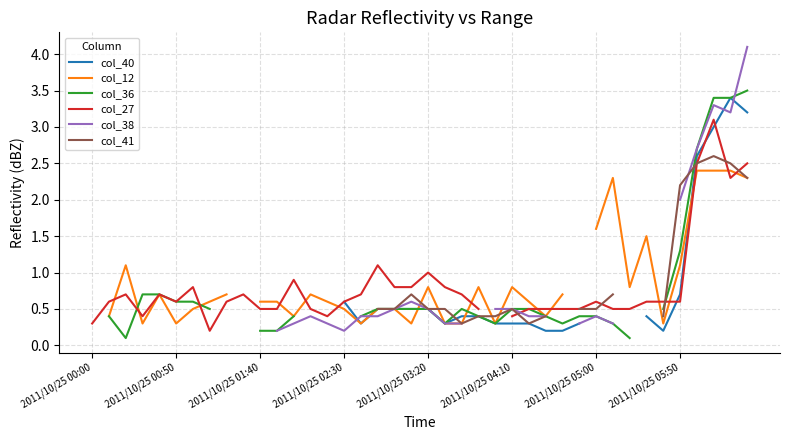

Which series changed the most between 31 and 34?

col_12